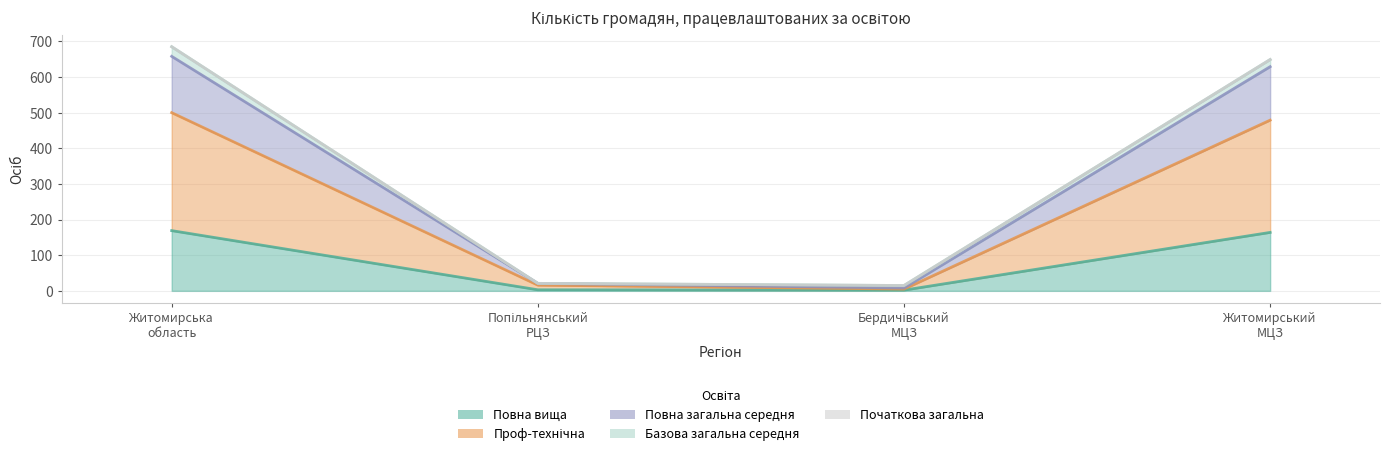

At which category is the sum across all series the highest?

Житомирська область